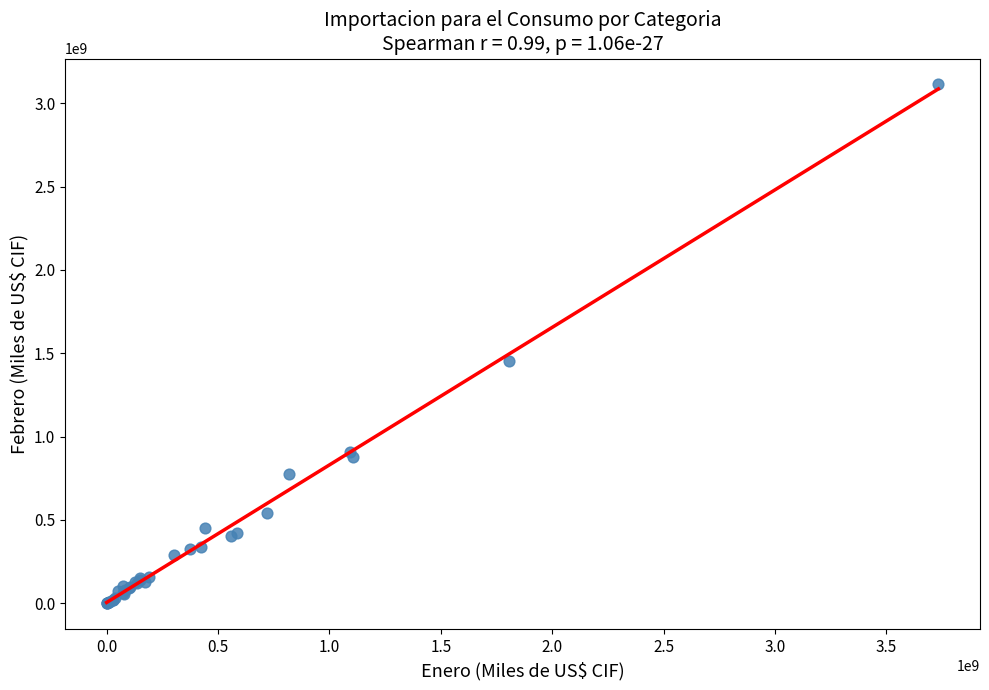

What Y value in the scatter plot is closest to 1556036349?

1455666025.4